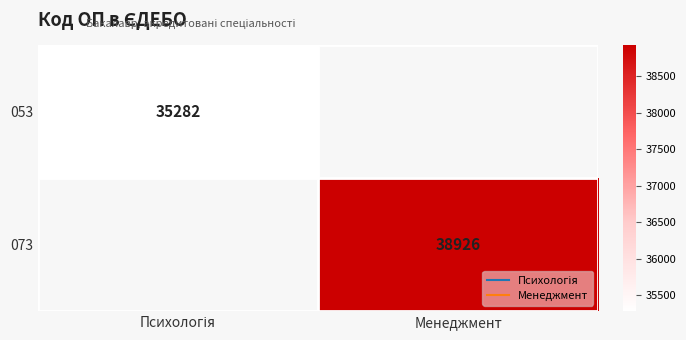

Between Психологія and Менеджмент, which is larger?

Менеджмент